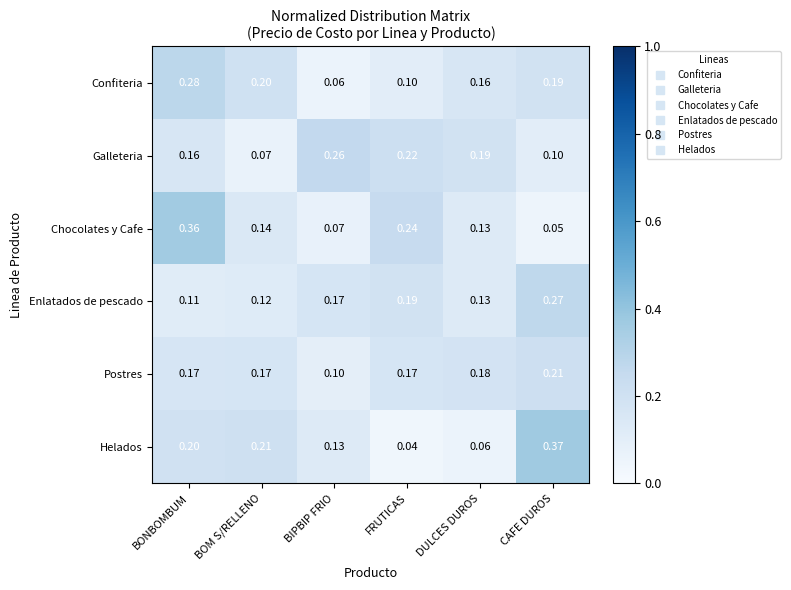

Where is Helados nearest to the value 0?

FRUTICAS